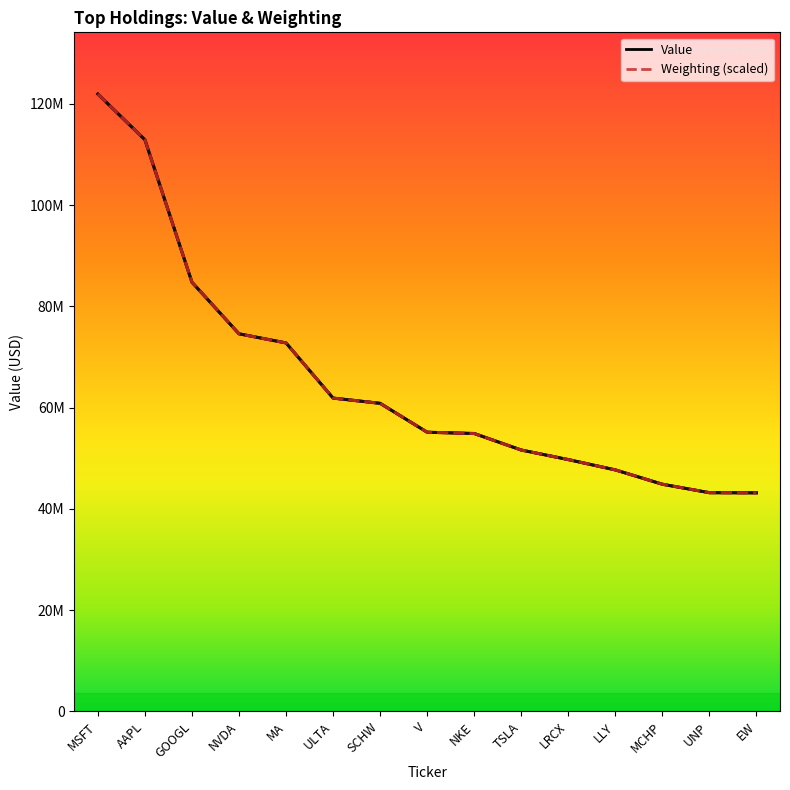

Rank the series at V from highest to lowest value.

Weighting (scaled), Value